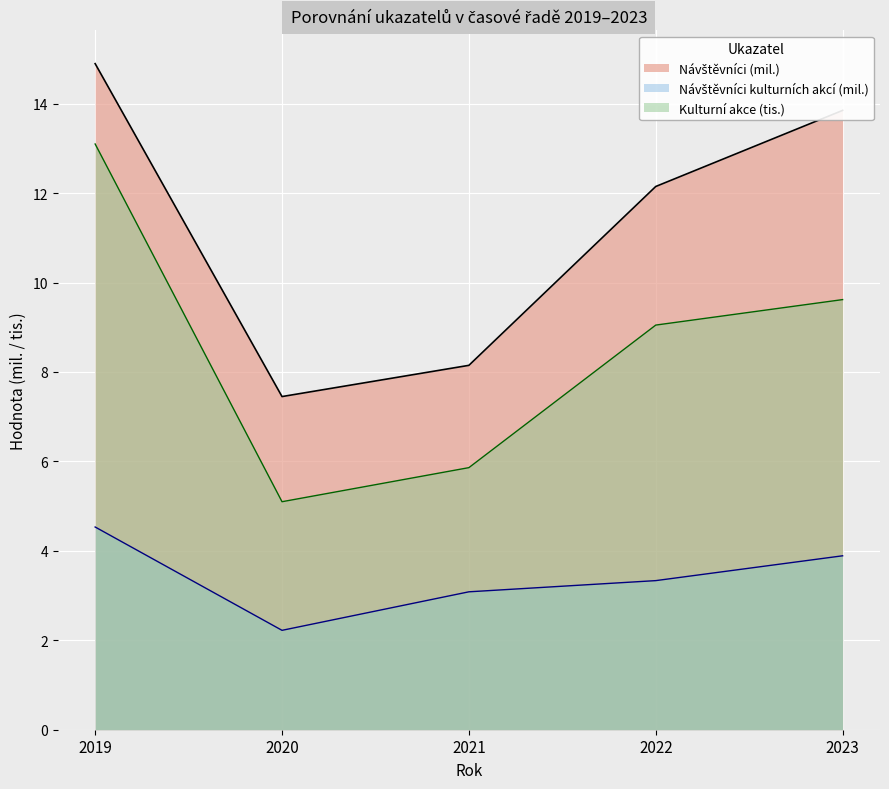

Reading left to right, transcribe all the data shown in this chart.

Návštěvníci: 2019=14.9	2020=7.5	2021=8.1	2022=12.1	2023=13.9
Kulturní akce: 2019=13.1	2020=5.1	2021=5.9	2022=9.0	2023=9.6
Návštěvníci kulturních akcí: 2019=4.5	2020=2.2	2021=3.1	2022=3.3	2023=3.9